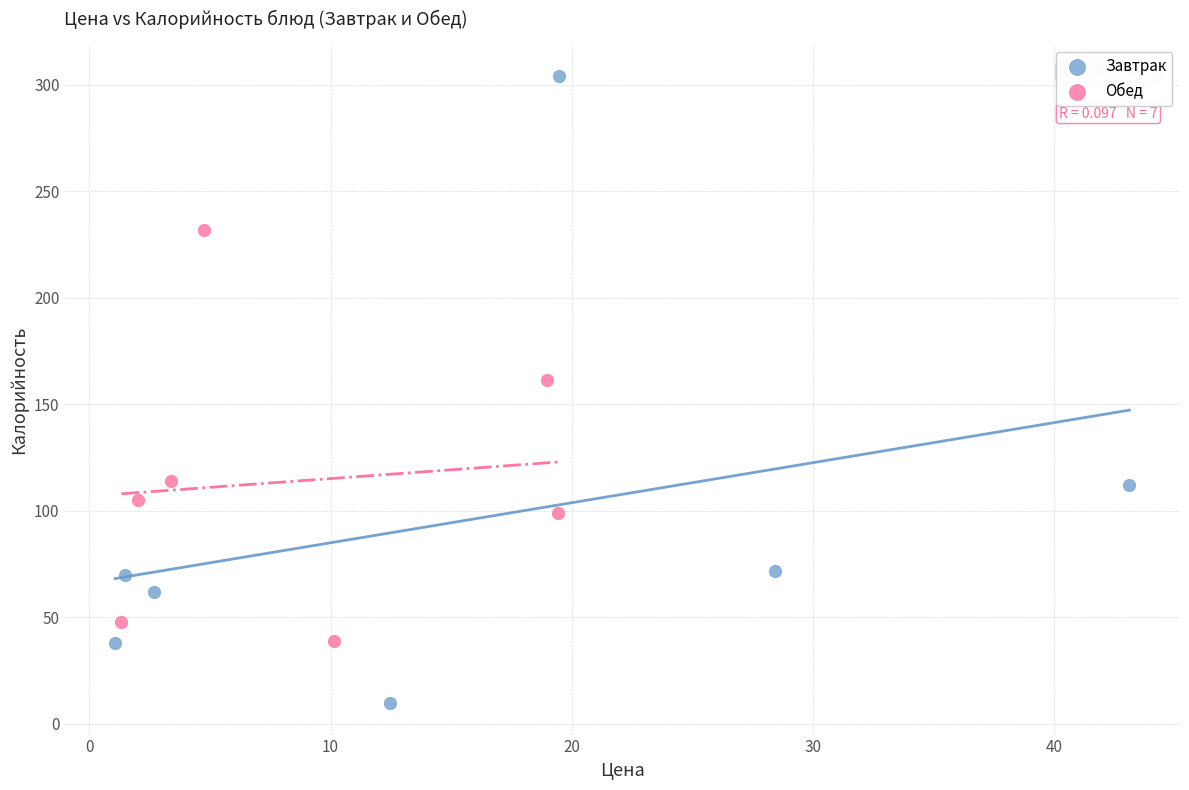

Which series has the widest spread of Y values?

Завтрак